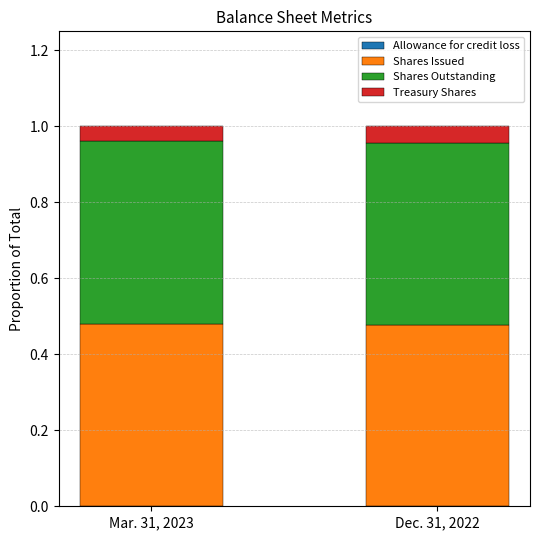

Count the number of data series in this chart.

4